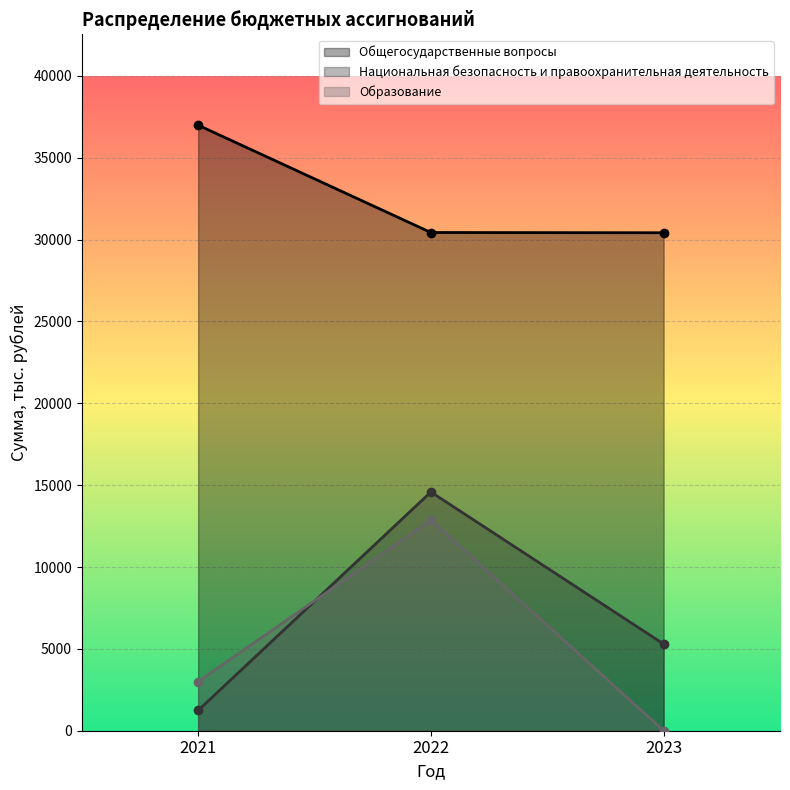

Which series has the largest total across all categories?

Общегосударственные вопросы